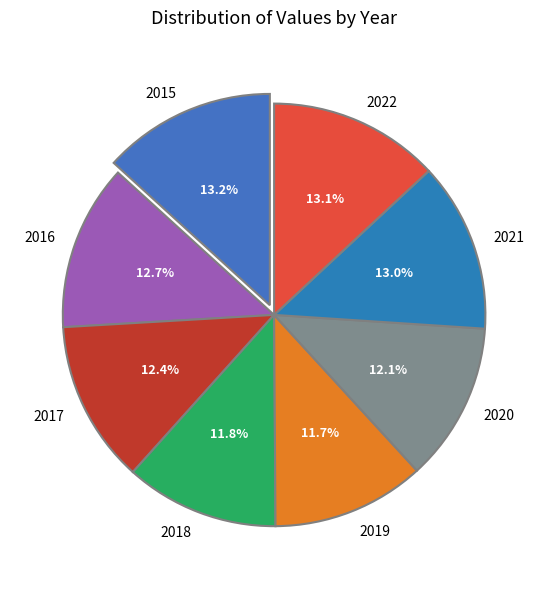

To the nearest percent, what is the combined percentage of 2016 and 2020?

25%